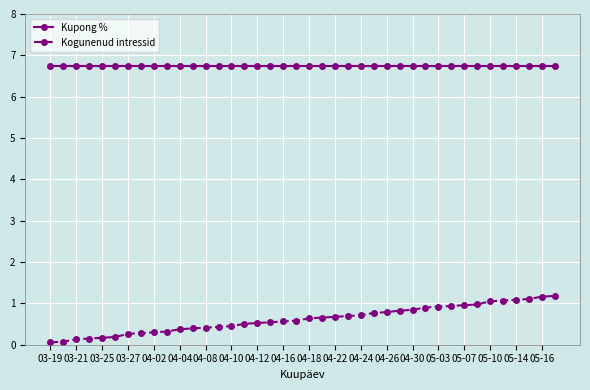

How many lines are shown in the chart?

2